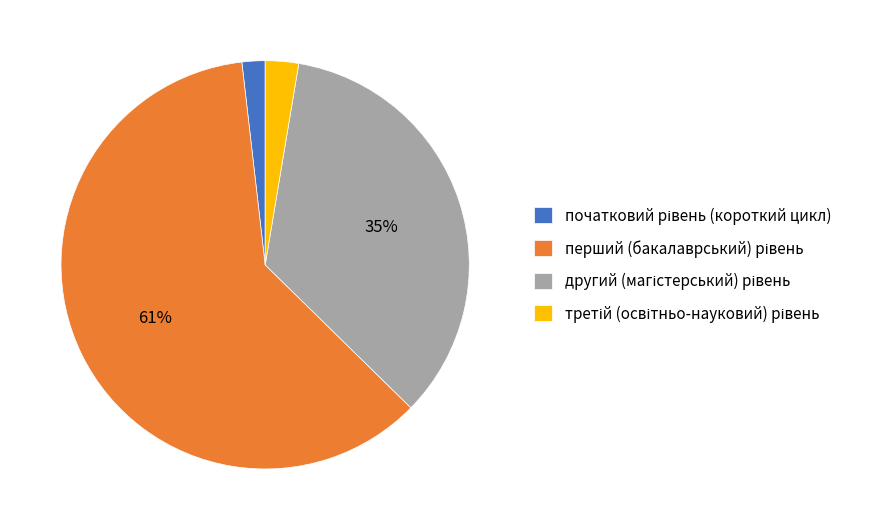

To the nearest percent, what is the average slice percentage?

25%